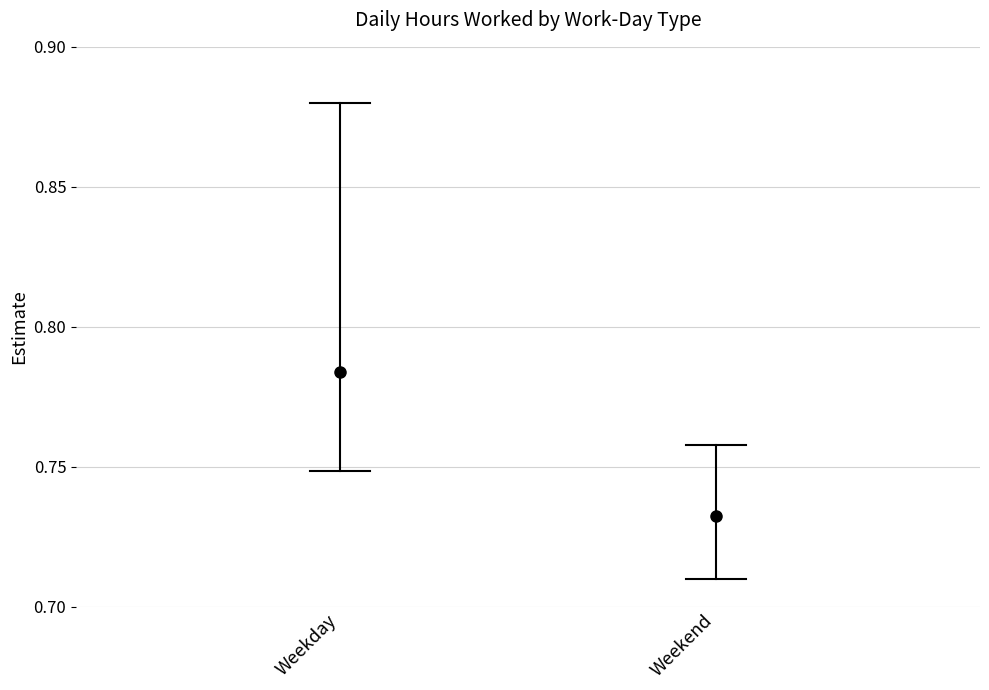

Which series has the largest total across all categories?

Weekday